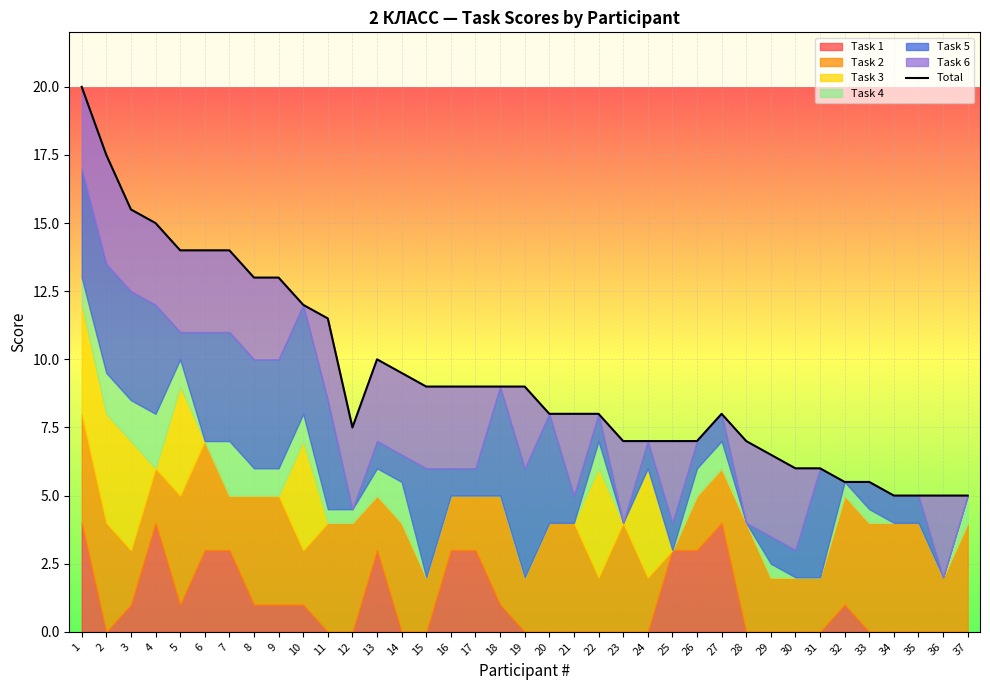

List the labels in order of value, largest first.

1, 2, 3, 4, 5, 6, 7, 8, 9, 10, 11, 13, 14, 15, 16, 17, 18, 19, 20, 21, 22, 27, 12, 23, 24, 25, 26, 28, 29, 30, 31, 32, 33, 34, 35, 36, 37